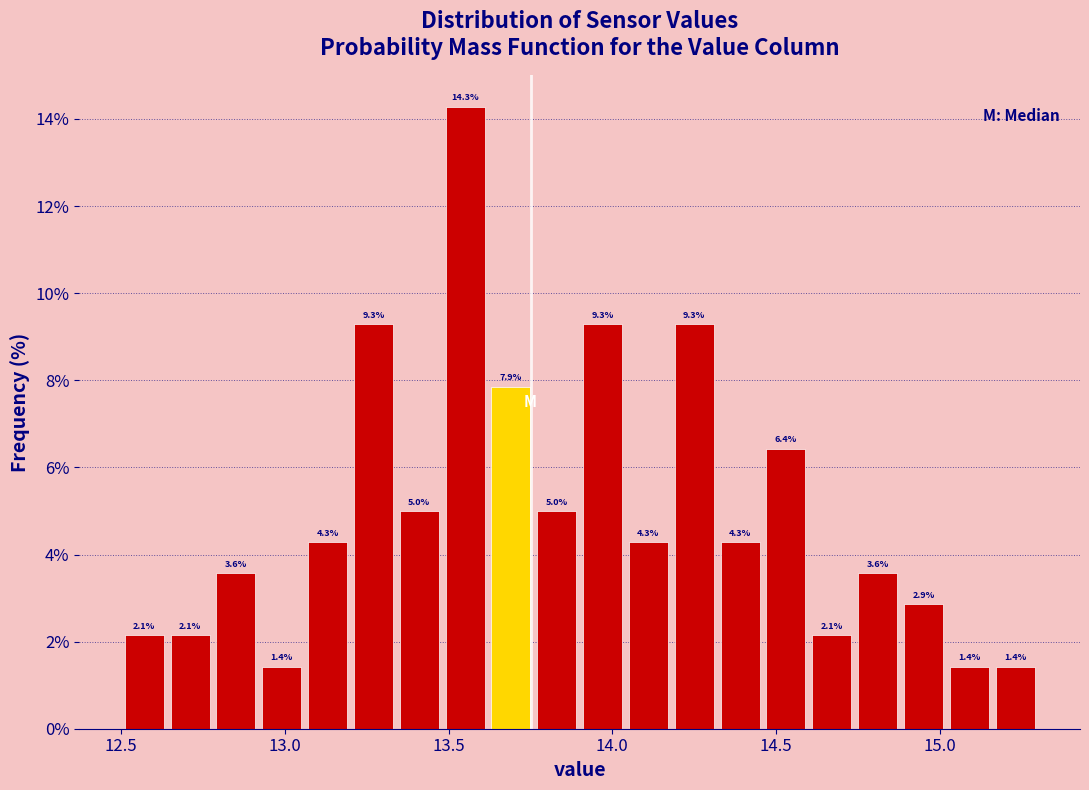

Read against the x-axis, roughly where is the centre of the tallest bar?

13.55